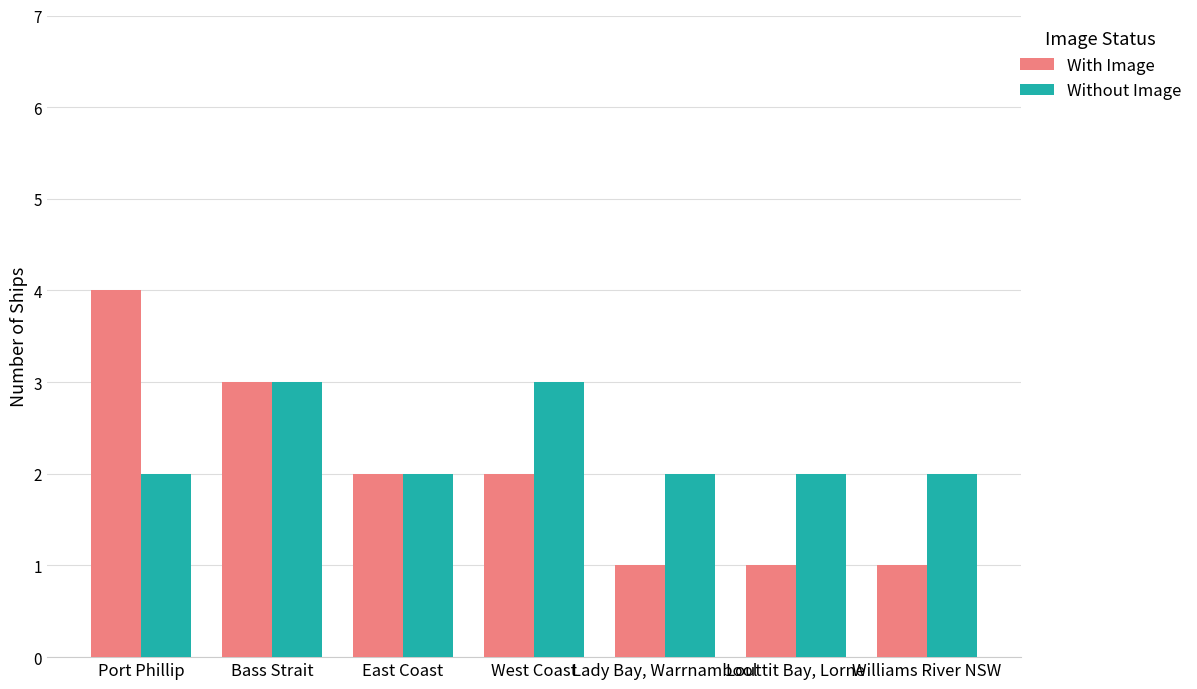

Reading left to right, extract all data points from this chart.

With Image: 4	3	2	2	1	1	1
Without Image: 2	3	2	3	2	2	2